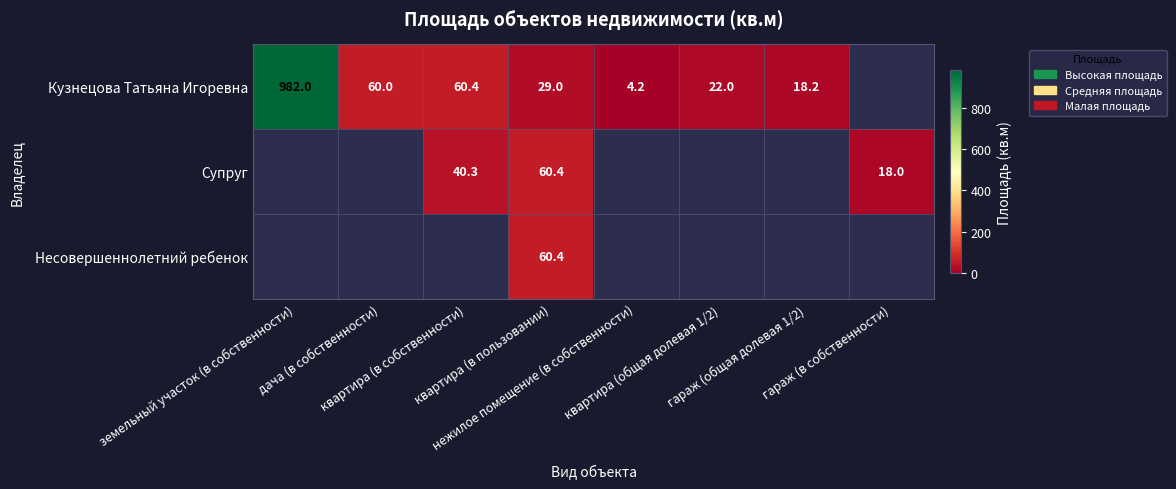

How many values in Кузнецова Татьяна Игоревна are above zero?

7